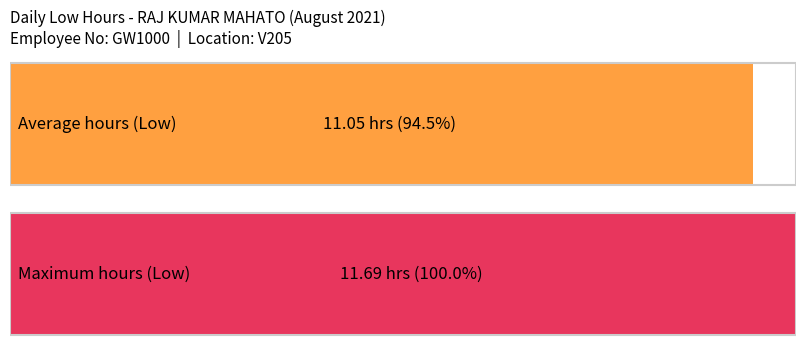

The chart shows a value of 20.0 at 21. True or false?

False